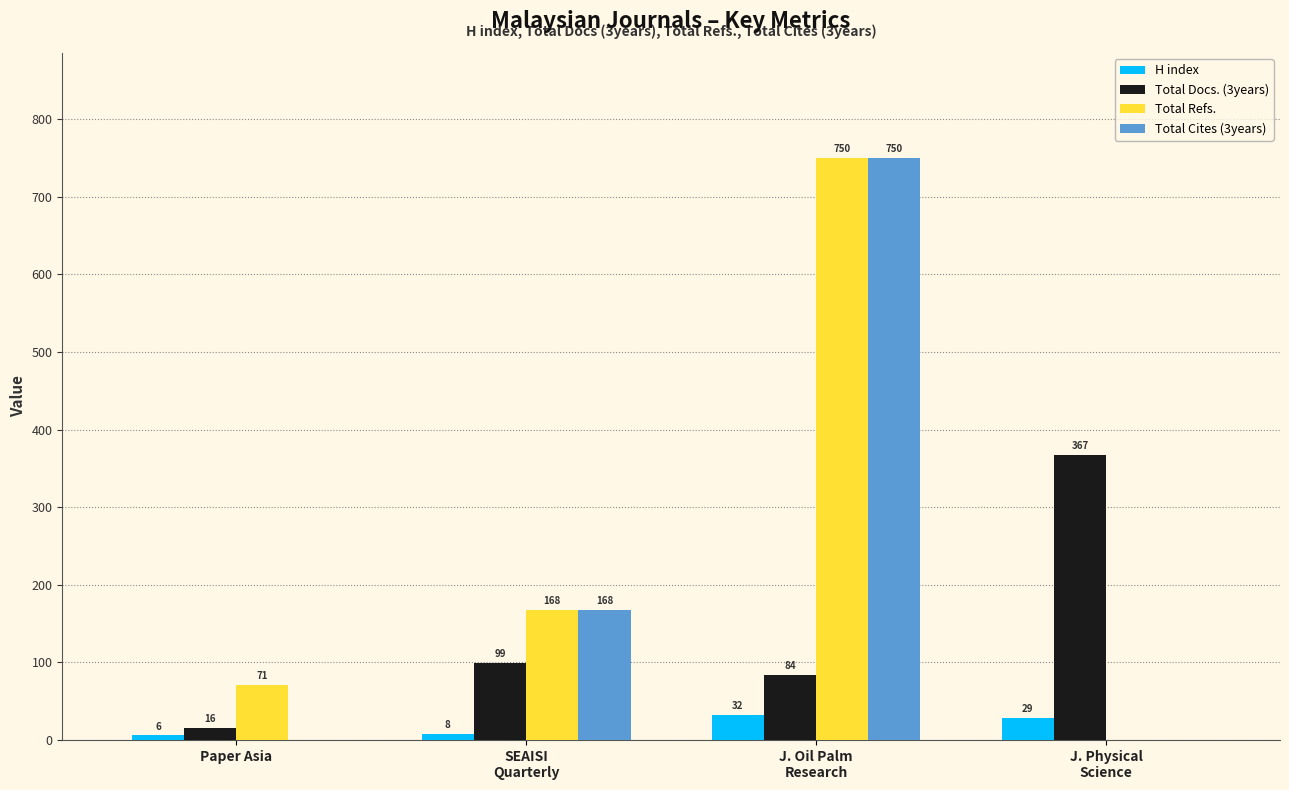

The value of Total Docs. (3years) at Paper Asia is 16. True or false?

True